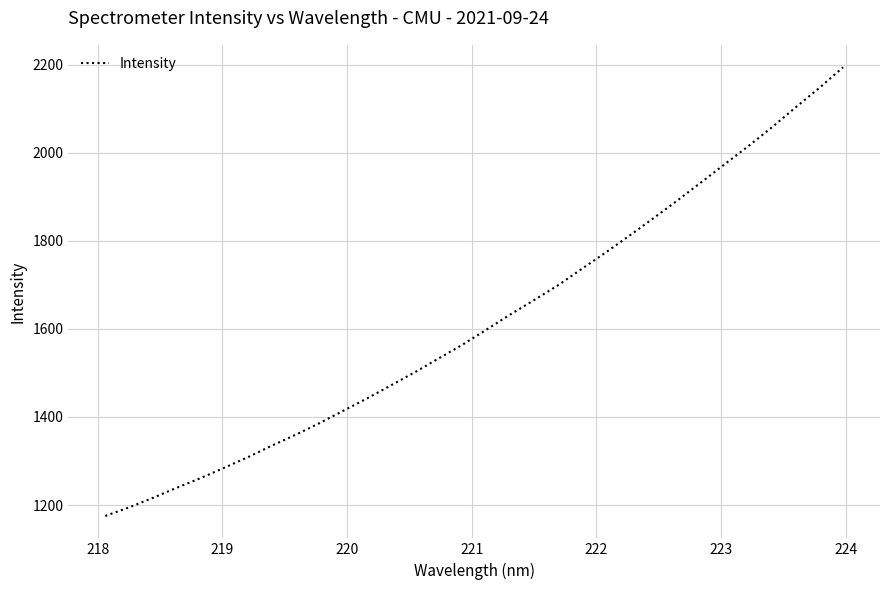

Reading right to left, transcribe all the data shown in this chart.

2193.8	2147.0	2102.6	2057.3	2014.3	1972.9	1931.4	1890.2	1850.3	1811.0	1772.8	1735.8	1698.5	1665.1	1632.4	1598.1	1564.1	1533.1	1501.7	1472.0	1442.5	1414.3	1386.3	1359.9	1335.2	1309.1	1284.9	1261.2	1239.4	1216.5	1194.8	1175.4